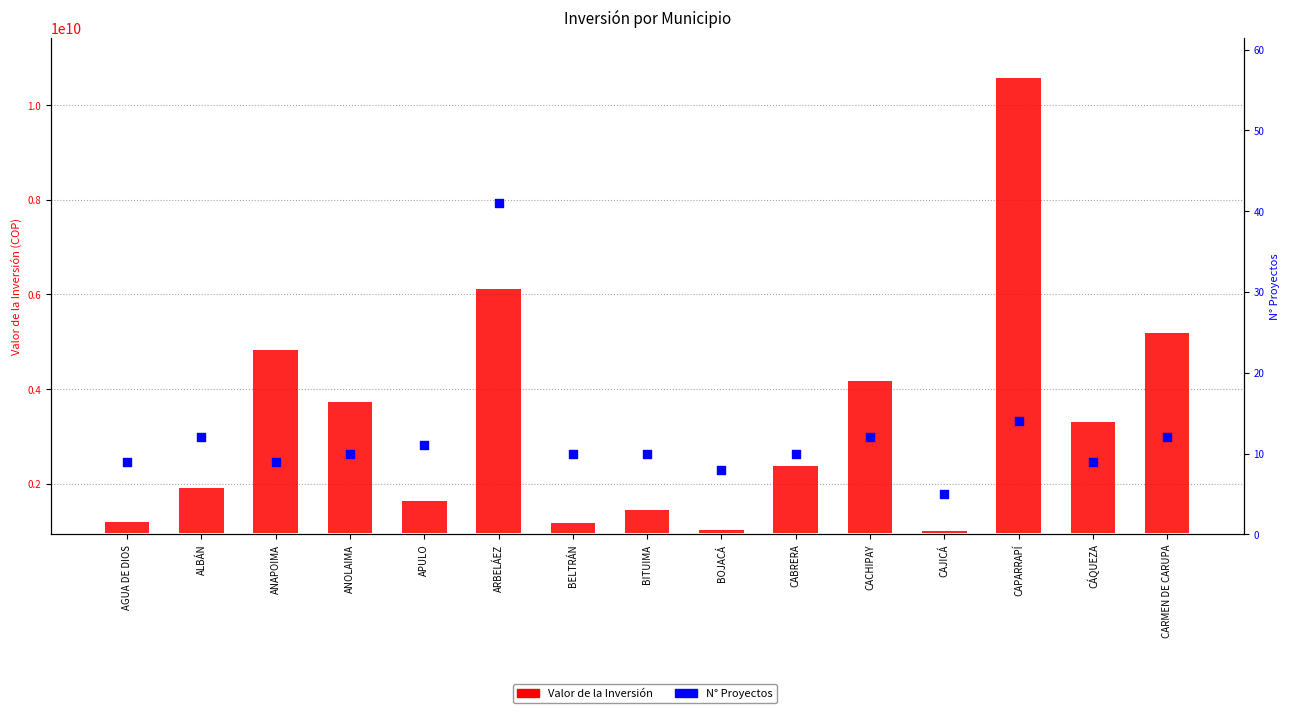

Is the value of Valor de la Inversión at BOJACÁ greater than the value of N° Proyectos at BOJACÁ?

Yes